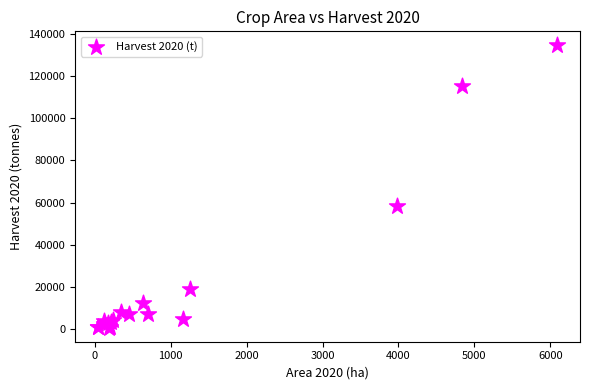

What Y value in the scatter plot is closest to 67598?

58191